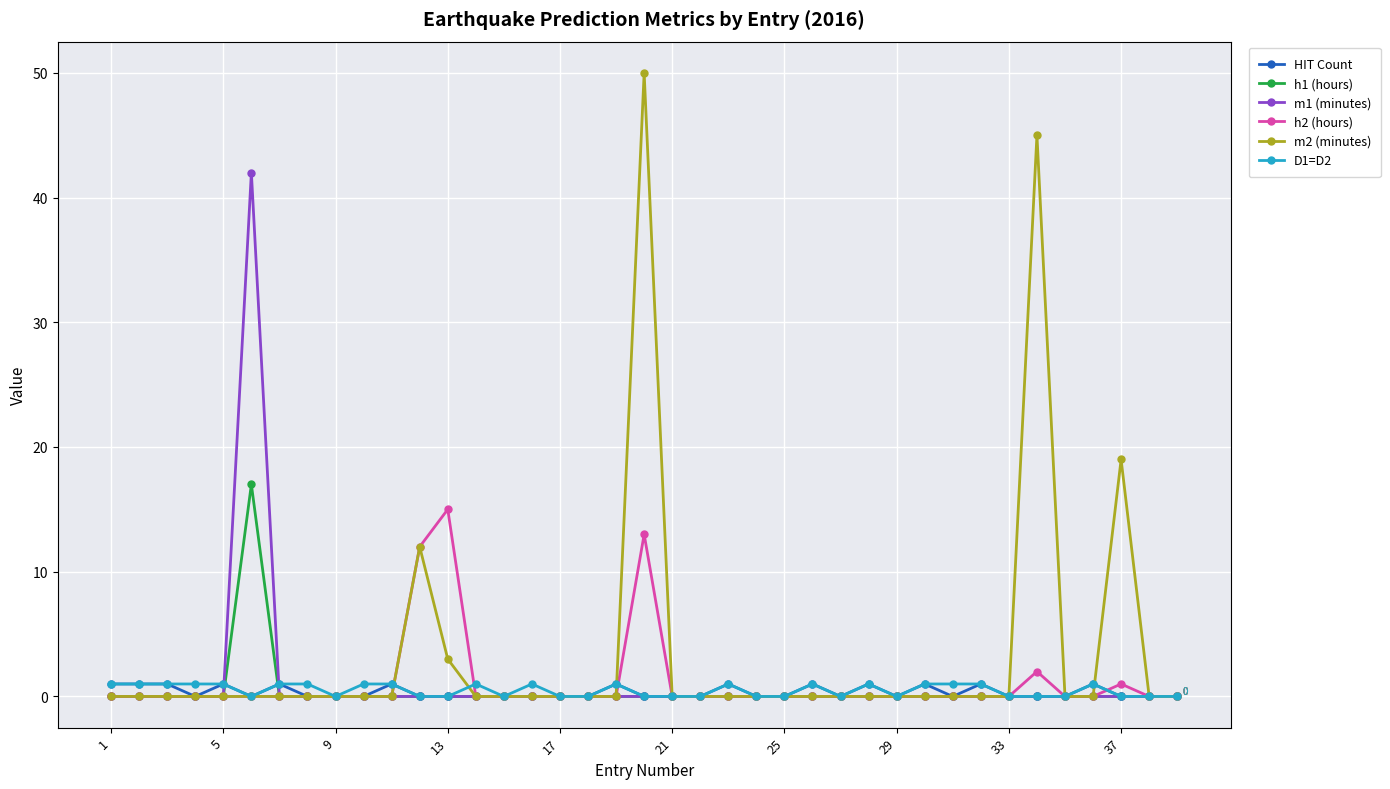

What are all the series names shown in the legend?

HIT Count, h1 (hours), m1 (minutes), h2 (hours), m2 (minutes), D1=D2